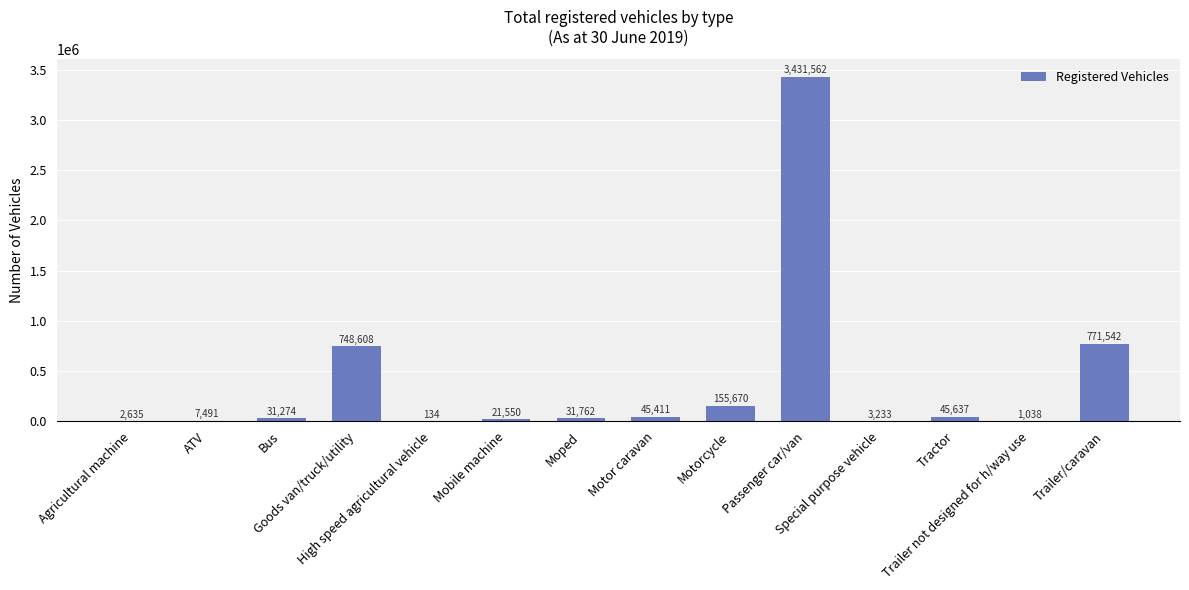

Approximately how many times larger is the value at Mobile machine compared to ATV?

2.9